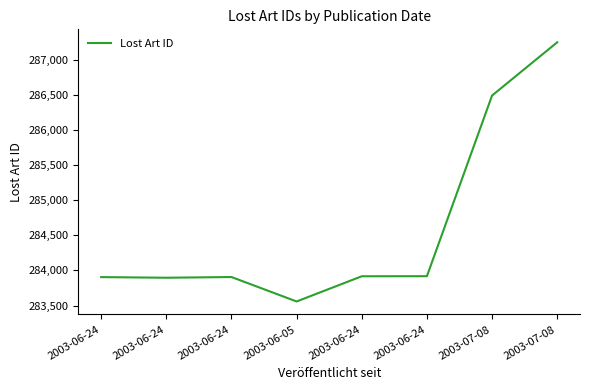

List the labels in order of value, smallest first.

2003-06-05, 2003-06-24, 2003-06-24, 2003-06-24, 2003-06-24, 2003-06-24, 2003-07-08, 2003-07-08